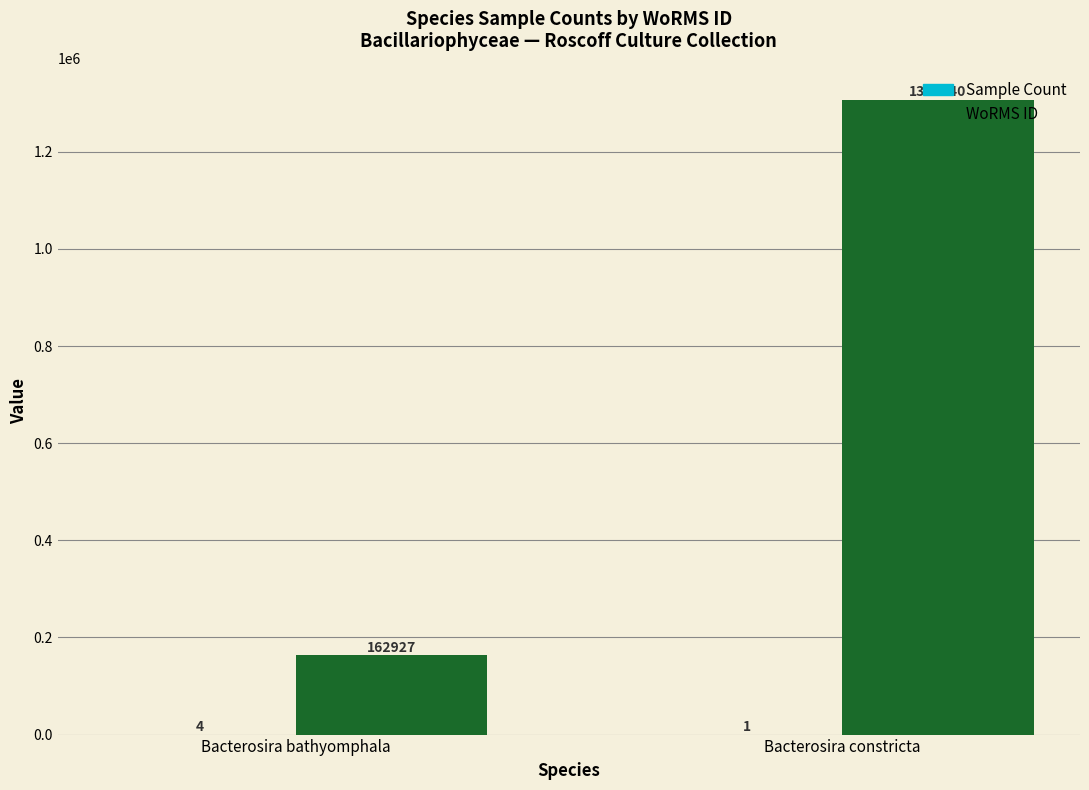

What is the spread (max minus min) of values at Bacterosira bathyomphala?

162923